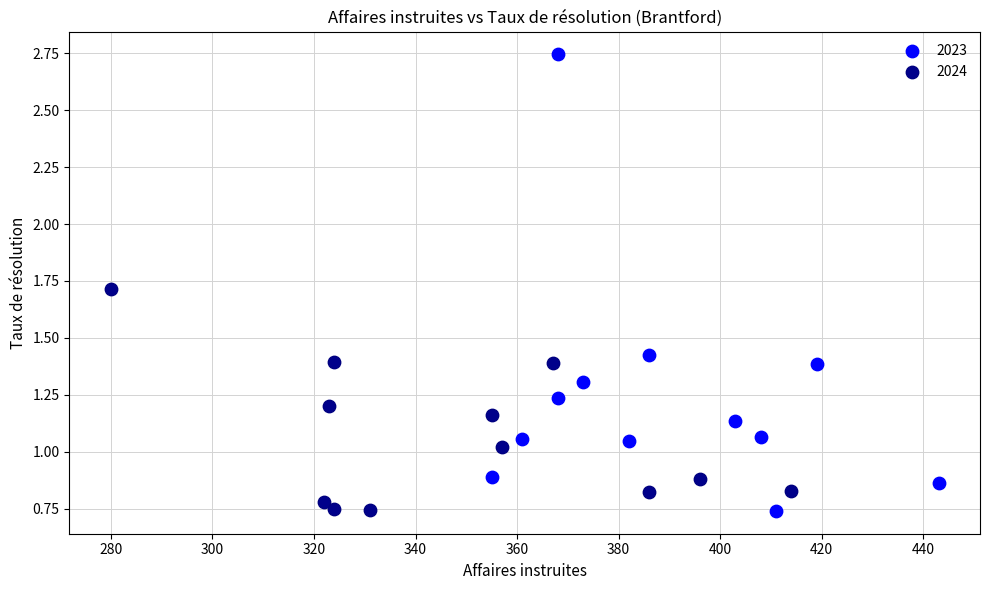

Which series reaches the maximum Y coordinate?

2023